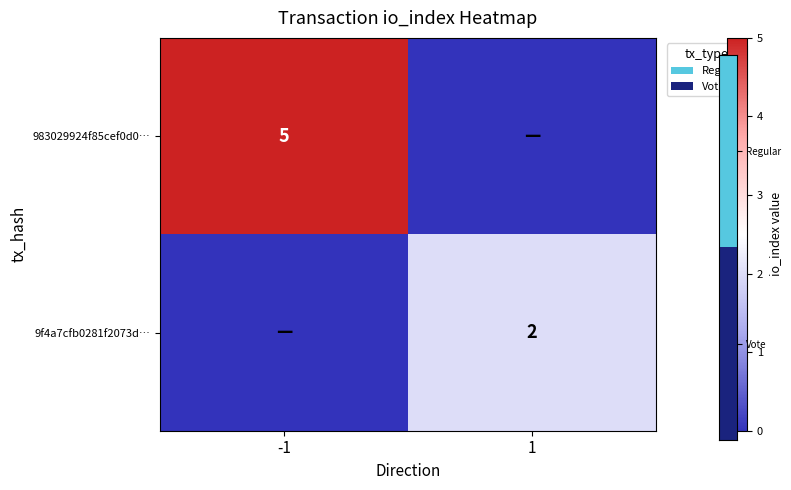

At which category is the sum across all series the highest?

-1